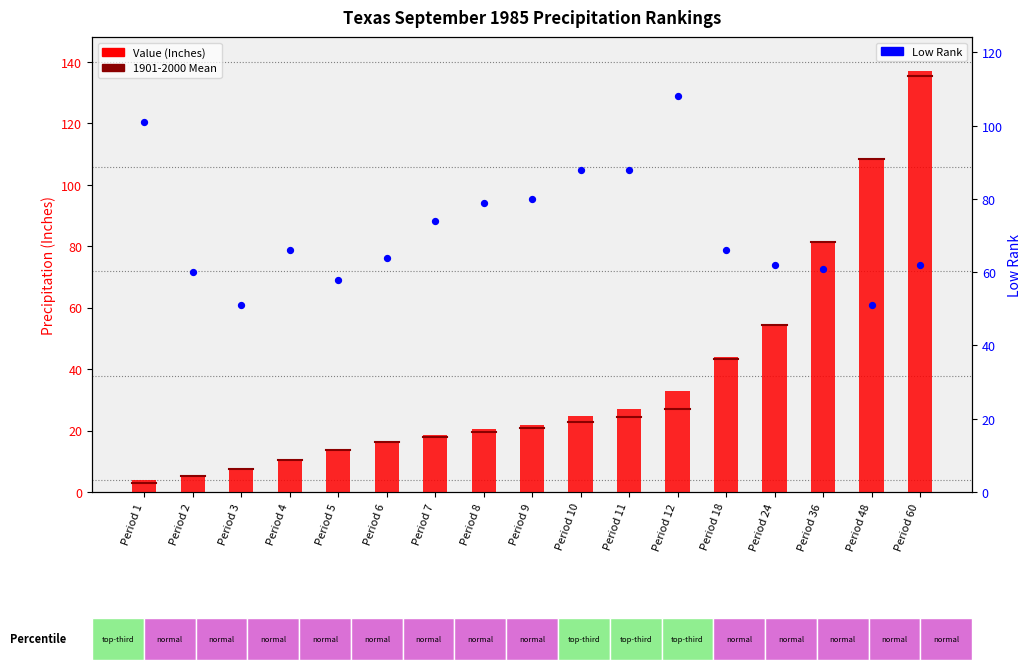

Which series has the largest Y range (max minus min)?

Value (Inches)